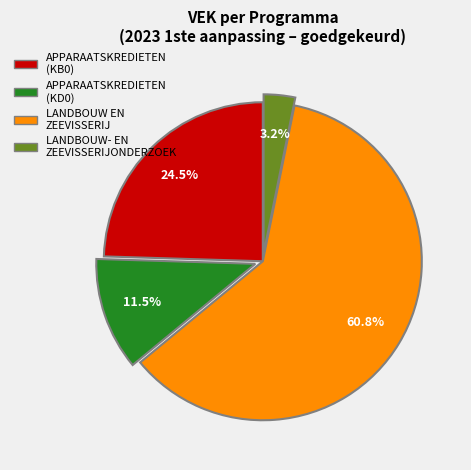

How many slices are in this pie chart?

4